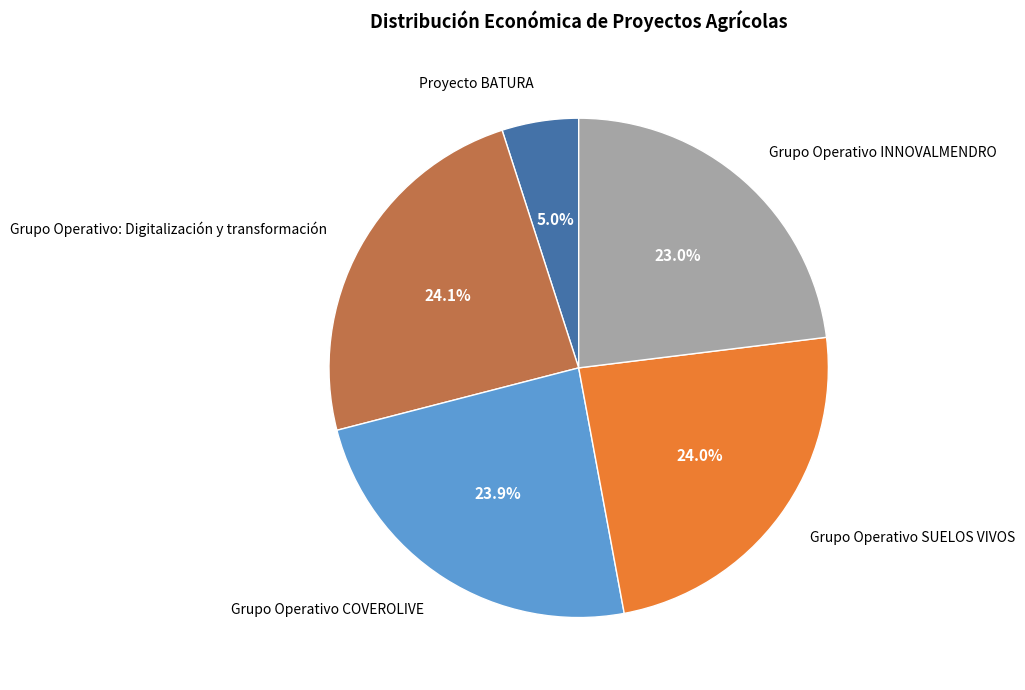

To the nearest percent, what percentage of the pie is Proyecto BATURA?

5%